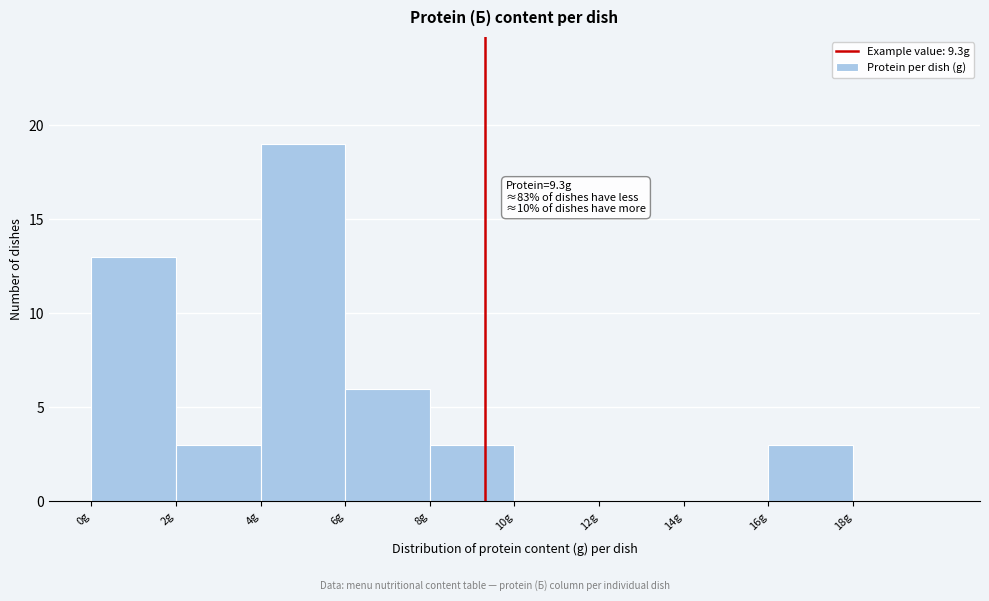

Over which range of the x-axis is the bar tallest?

4 to 6